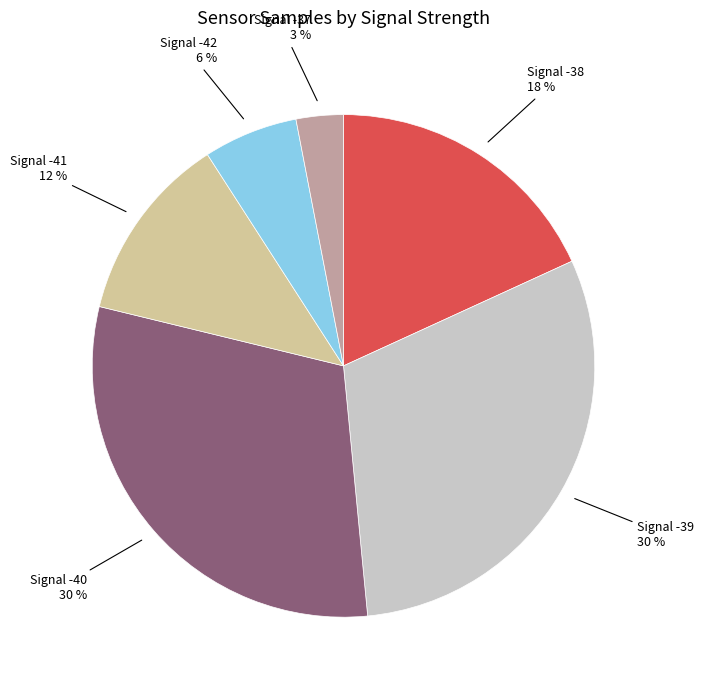

Is there any slice that represents more than half of the pie?

No